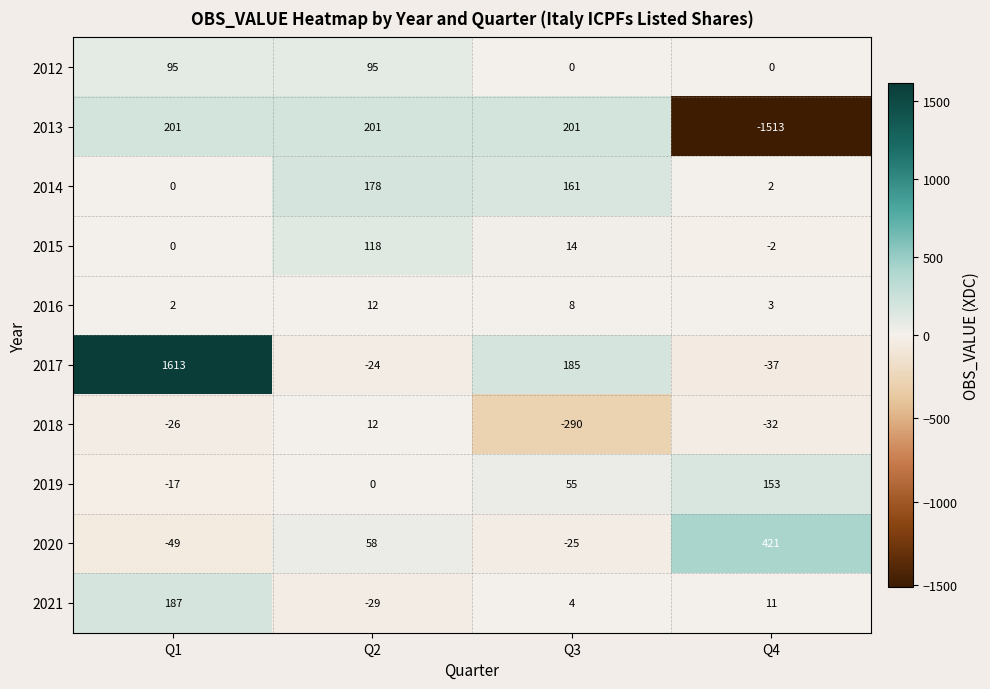

Between Q1 and Q4, which series saw the biggest shift?

2013